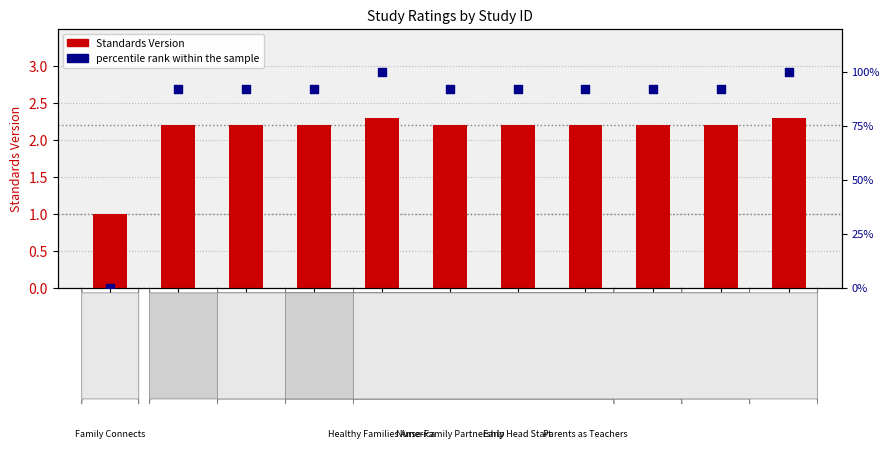

Is the value of percentile rank within the sample at WWHV094822 greater than the value of Standards Version at WWHV095269?

Yes